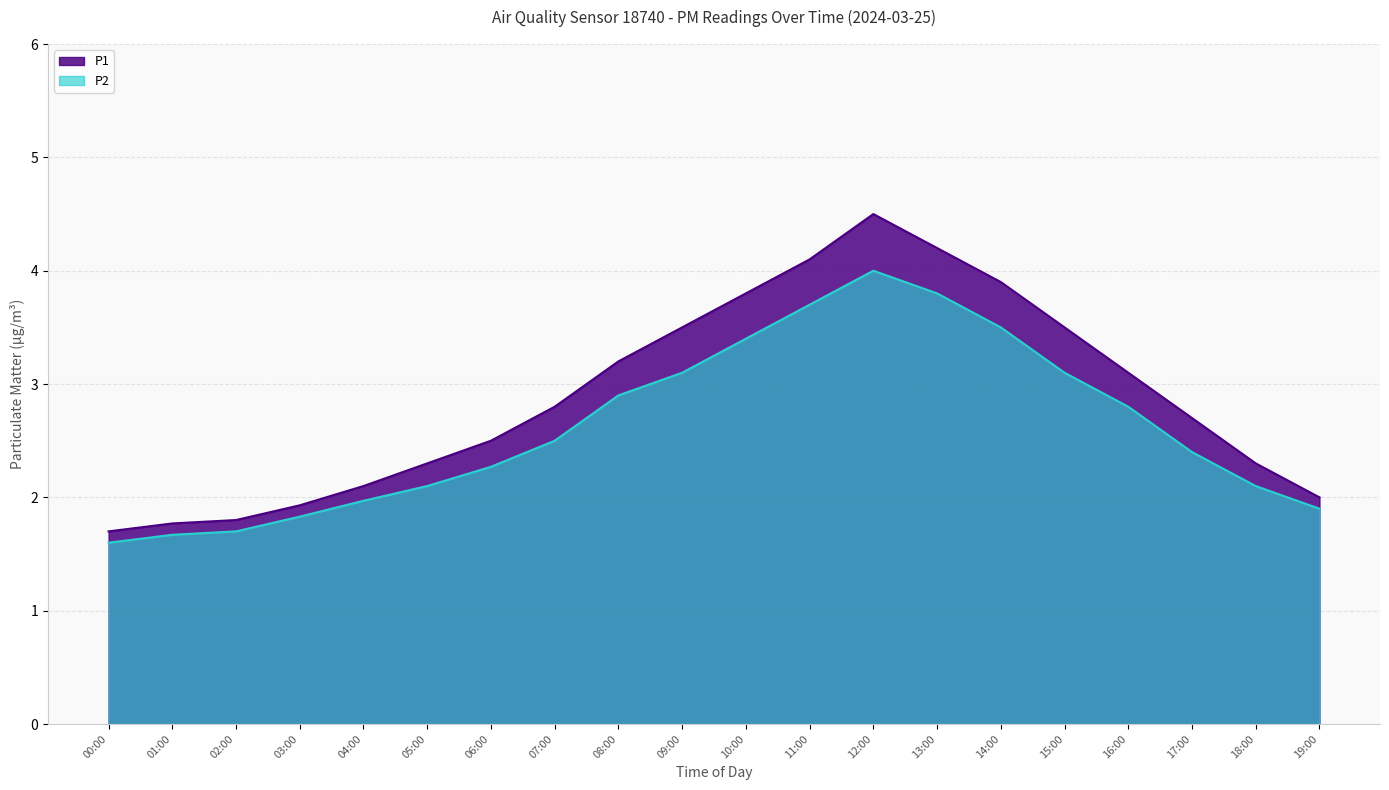

At how many categories does at least one series exceed 3?

9